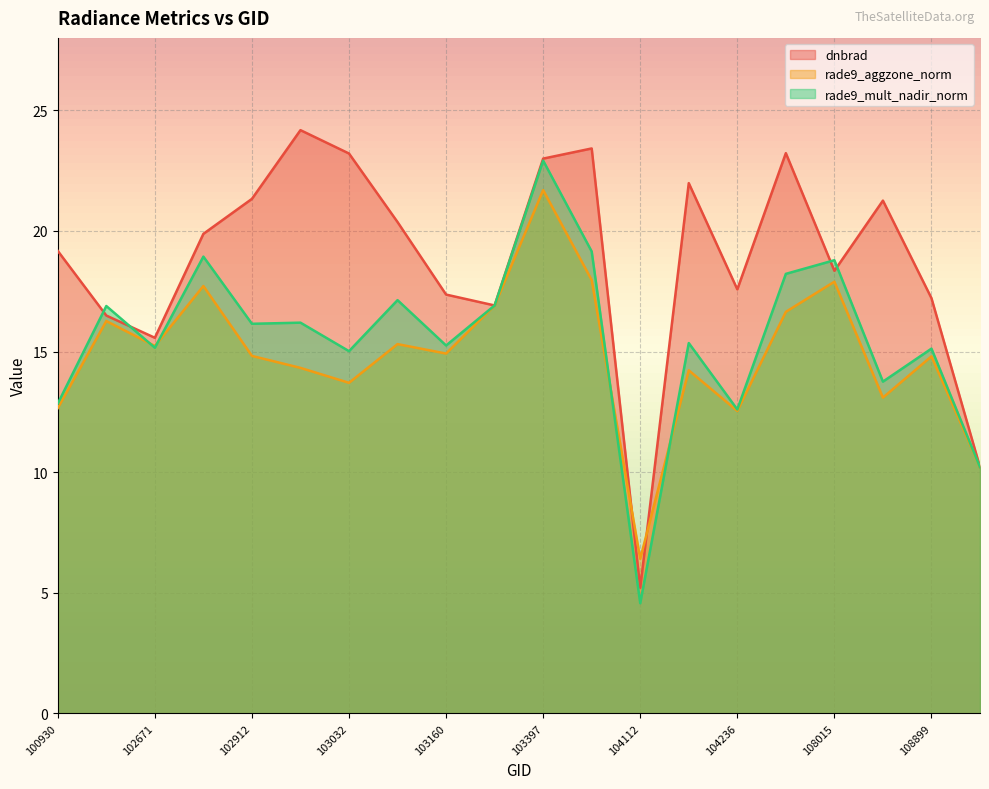

True or false: rade9_mult_nadir_norm and rade9_aggzone_norm intersect in this chart.

True